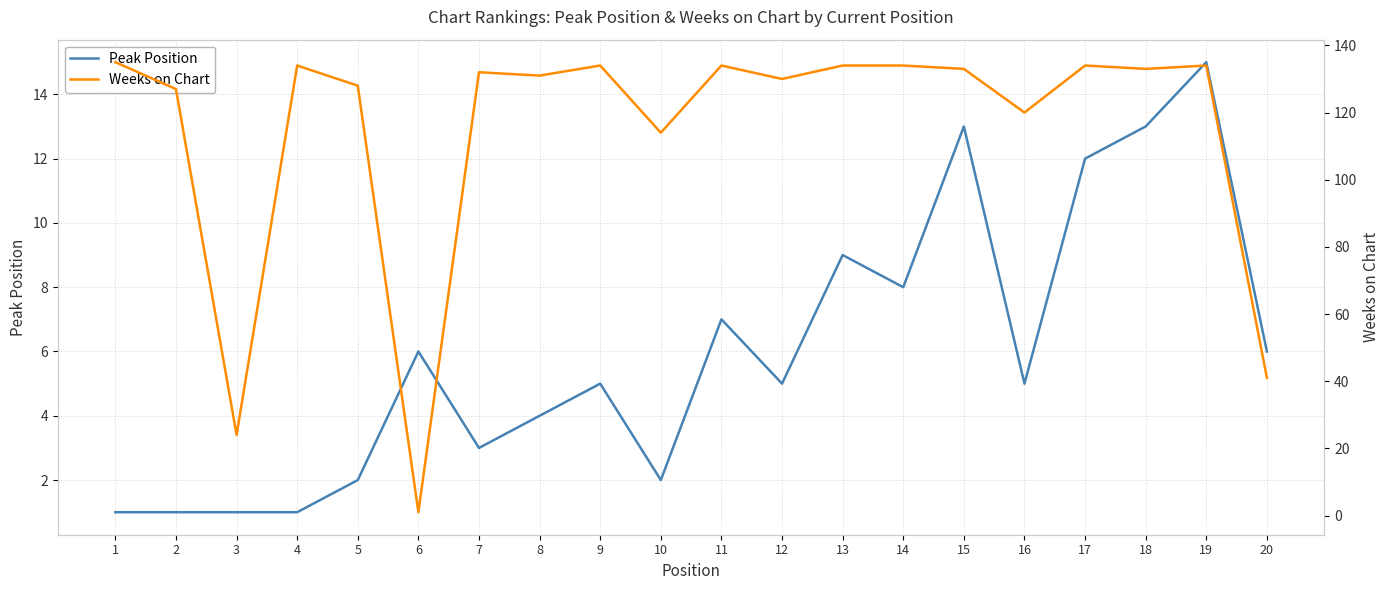

What is the value of the Weeks on Chart point at the 18th from the left?

133